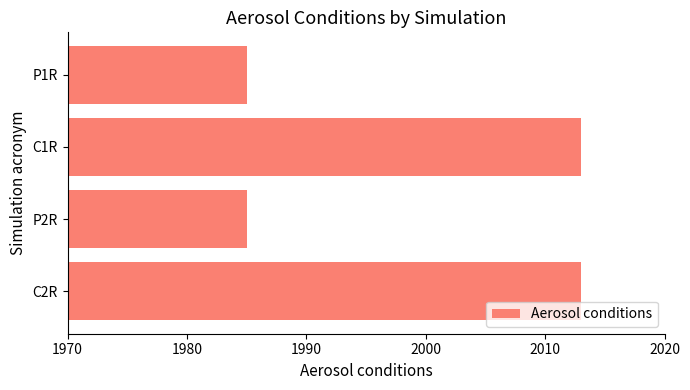

What is the smallest value displayed?

1985